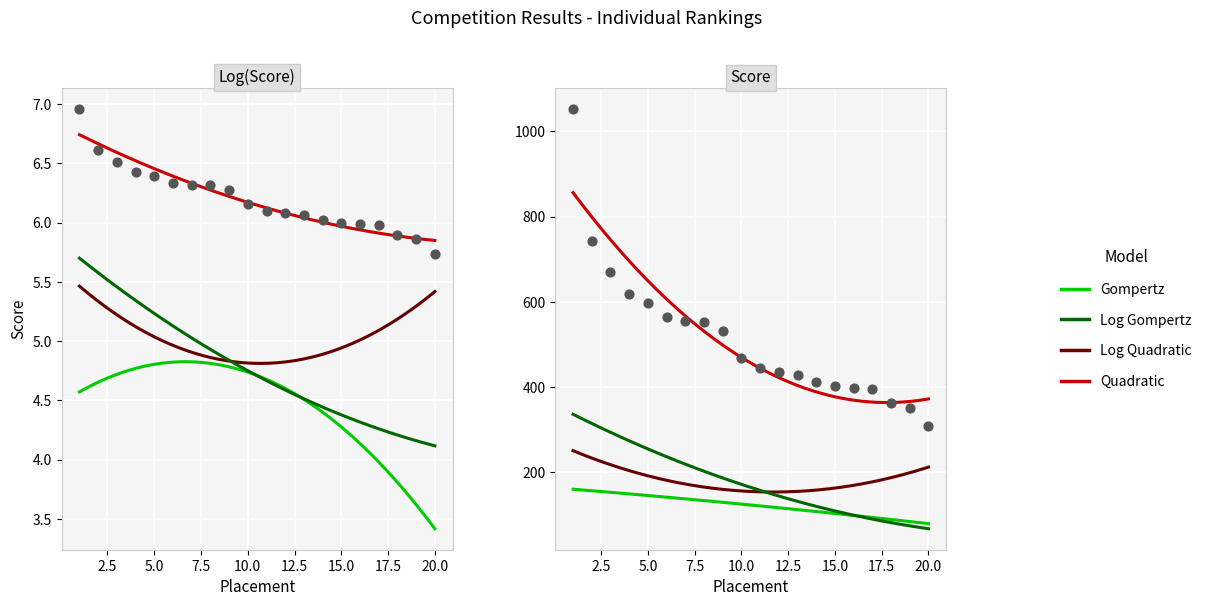

At how many categories does at least one series exceed 922?

1